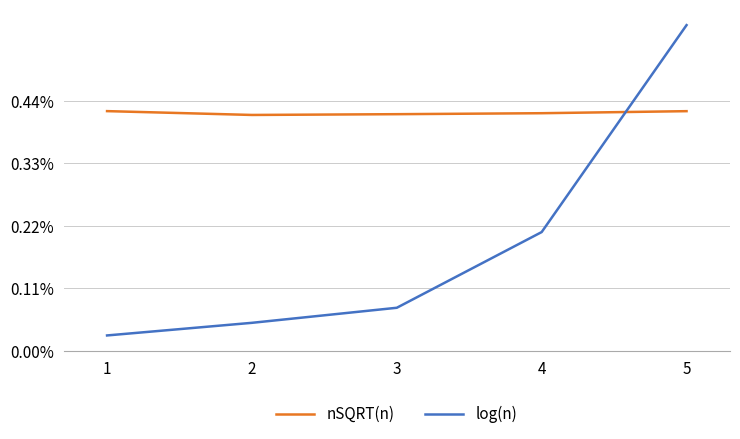

What is the value of the log(n) point at the 5th from the left?

5107572.6